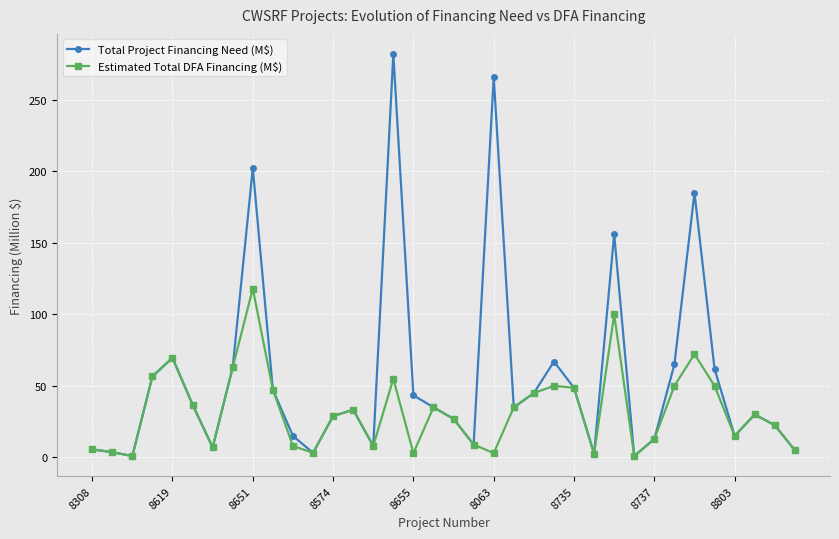

What is the maximum value shown in the chart?

282.0